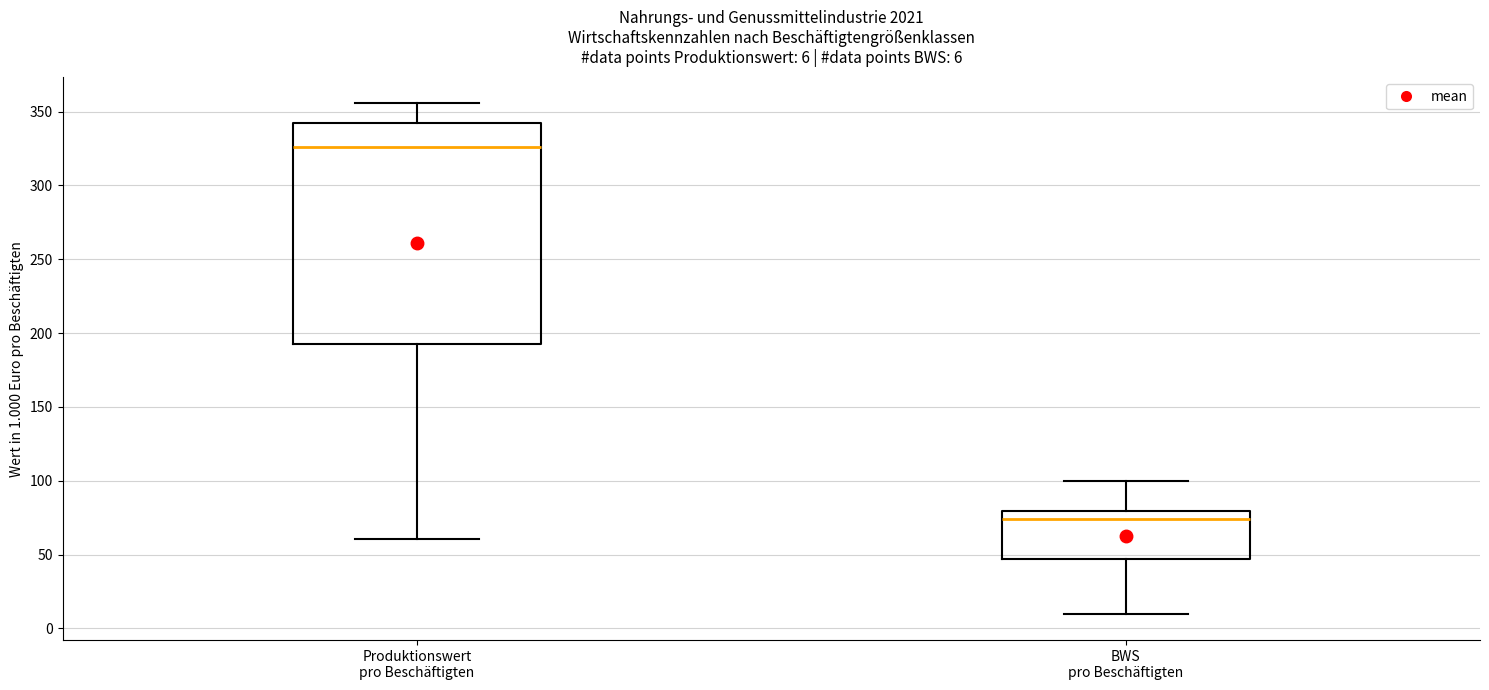

Which box has the highest median line?

Produktionswert pro Beschäftigten